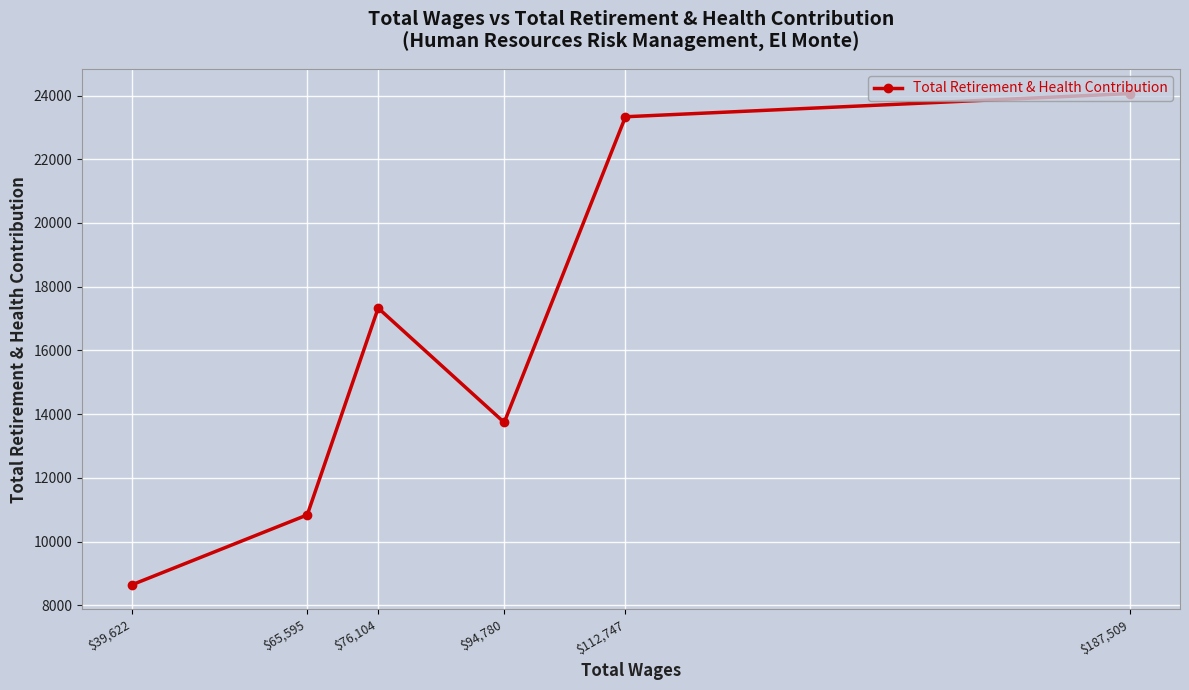

How many data points does each series have?

6